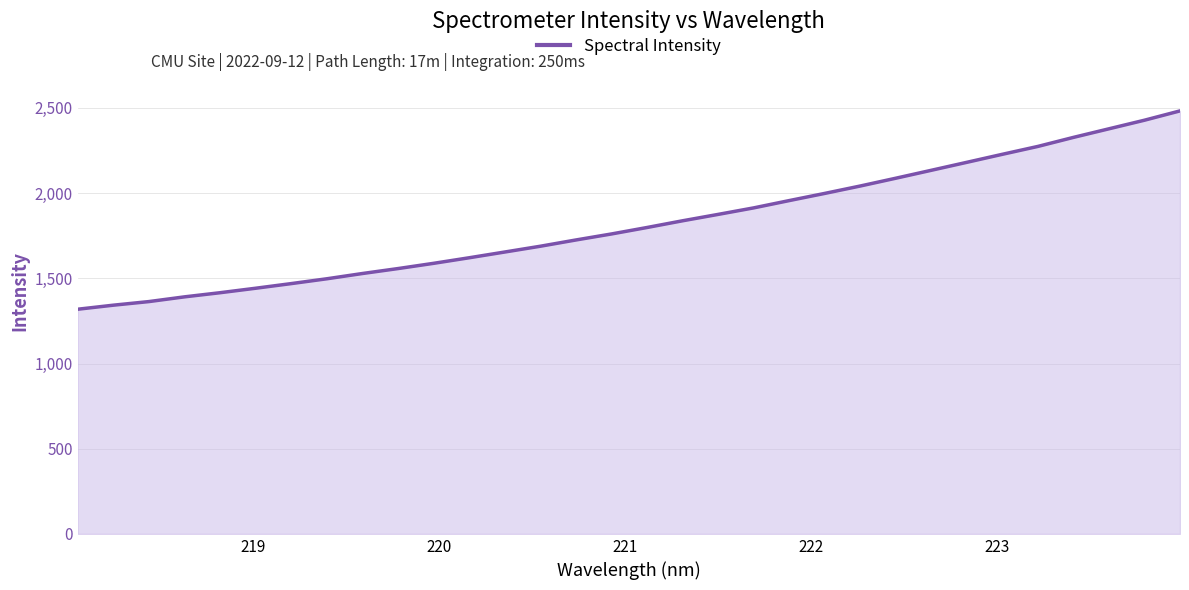

What is the minimum value shown in the chart?

1318.6